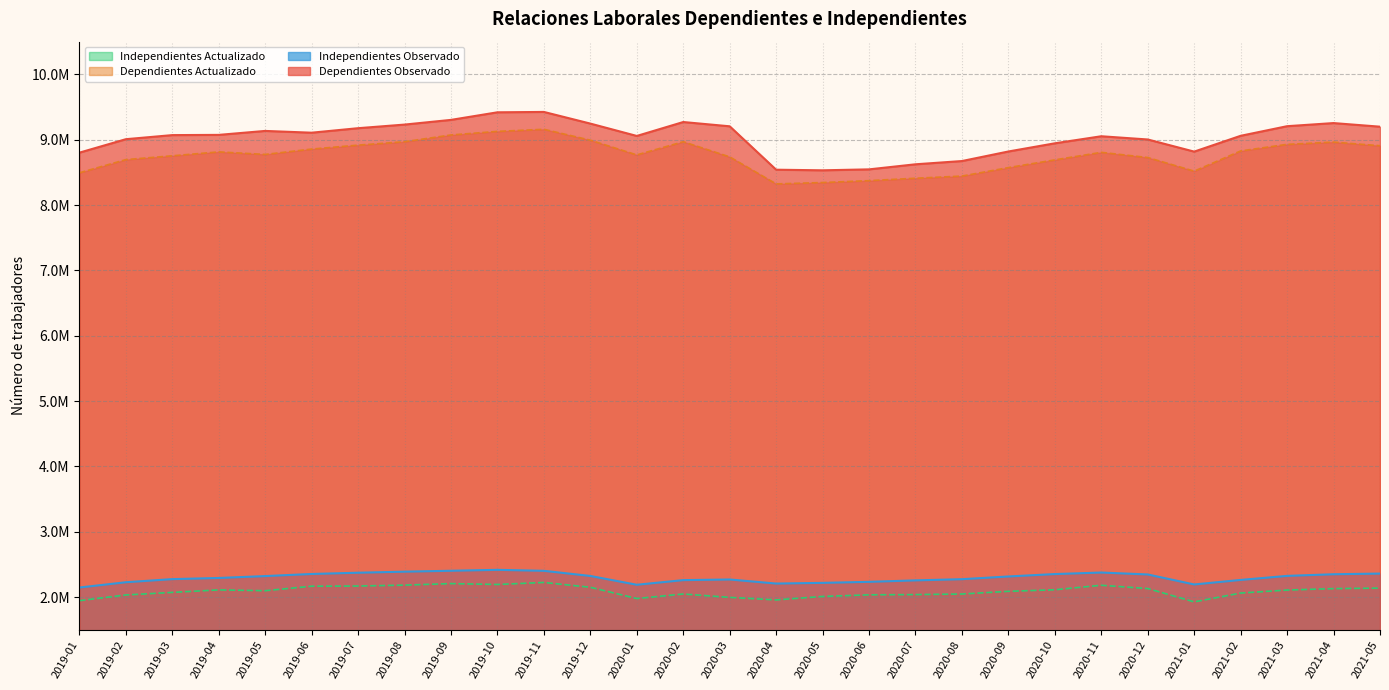

Is it true that Dependientes Observado equals 14365354 at 2019-11?

False